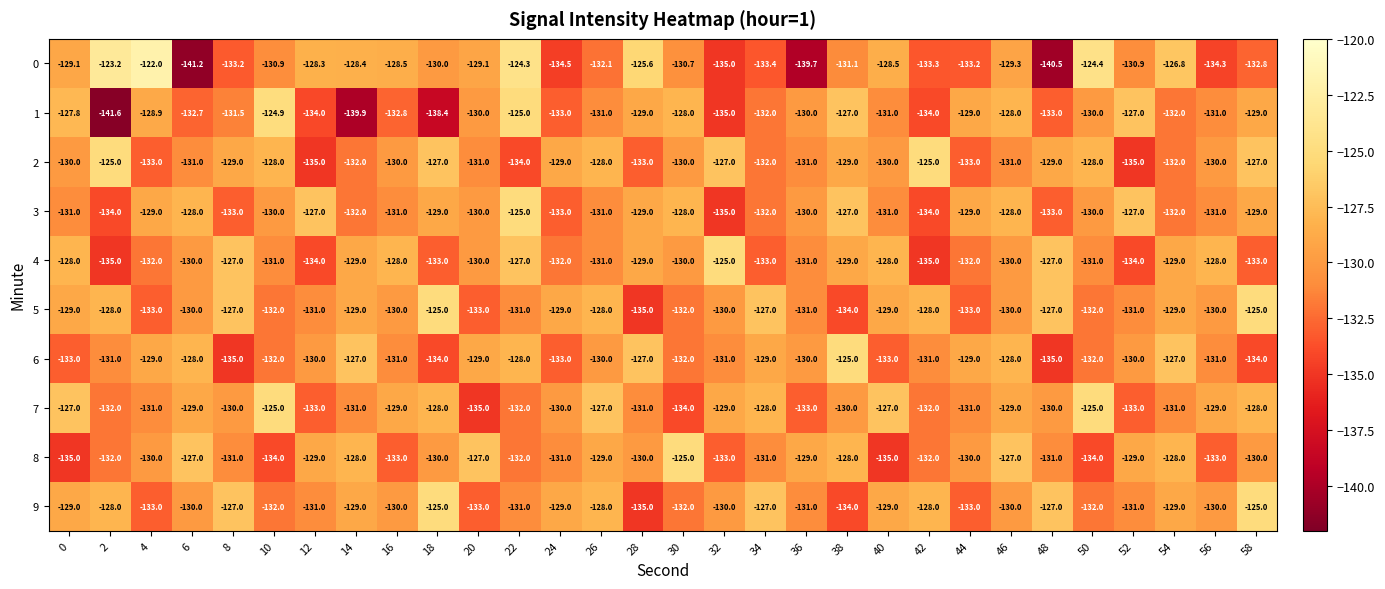

Count the 8 values in the range -132 to -129.

16